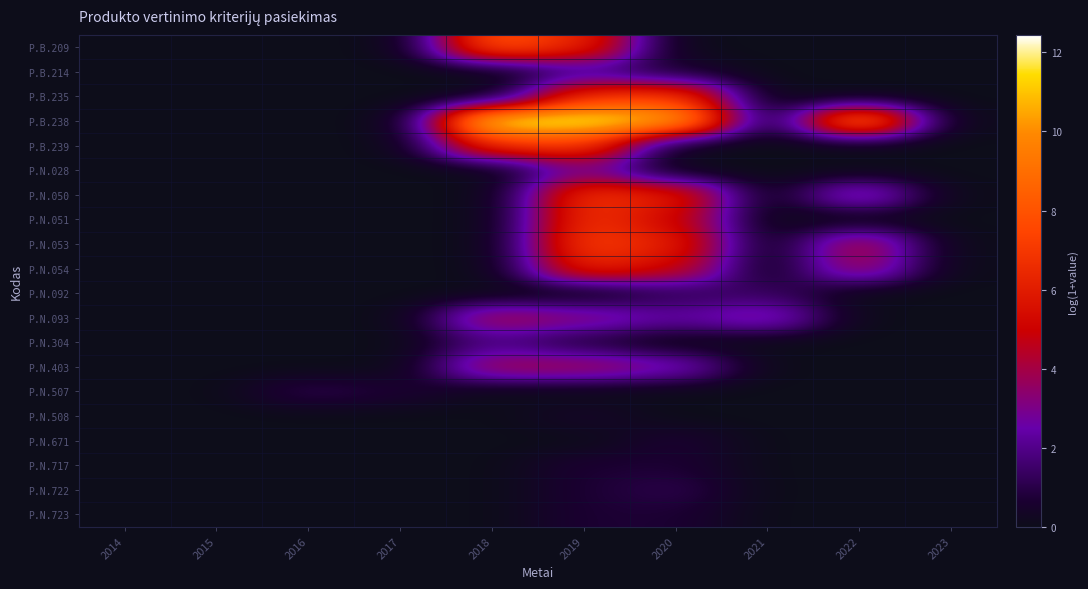

At which category does the chart reach its minimum across all series?

2014